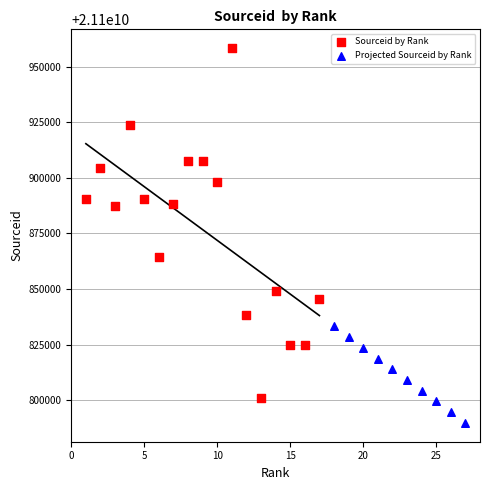

Which series reaches the maximum Y coordinate?

Sourceid by Rank